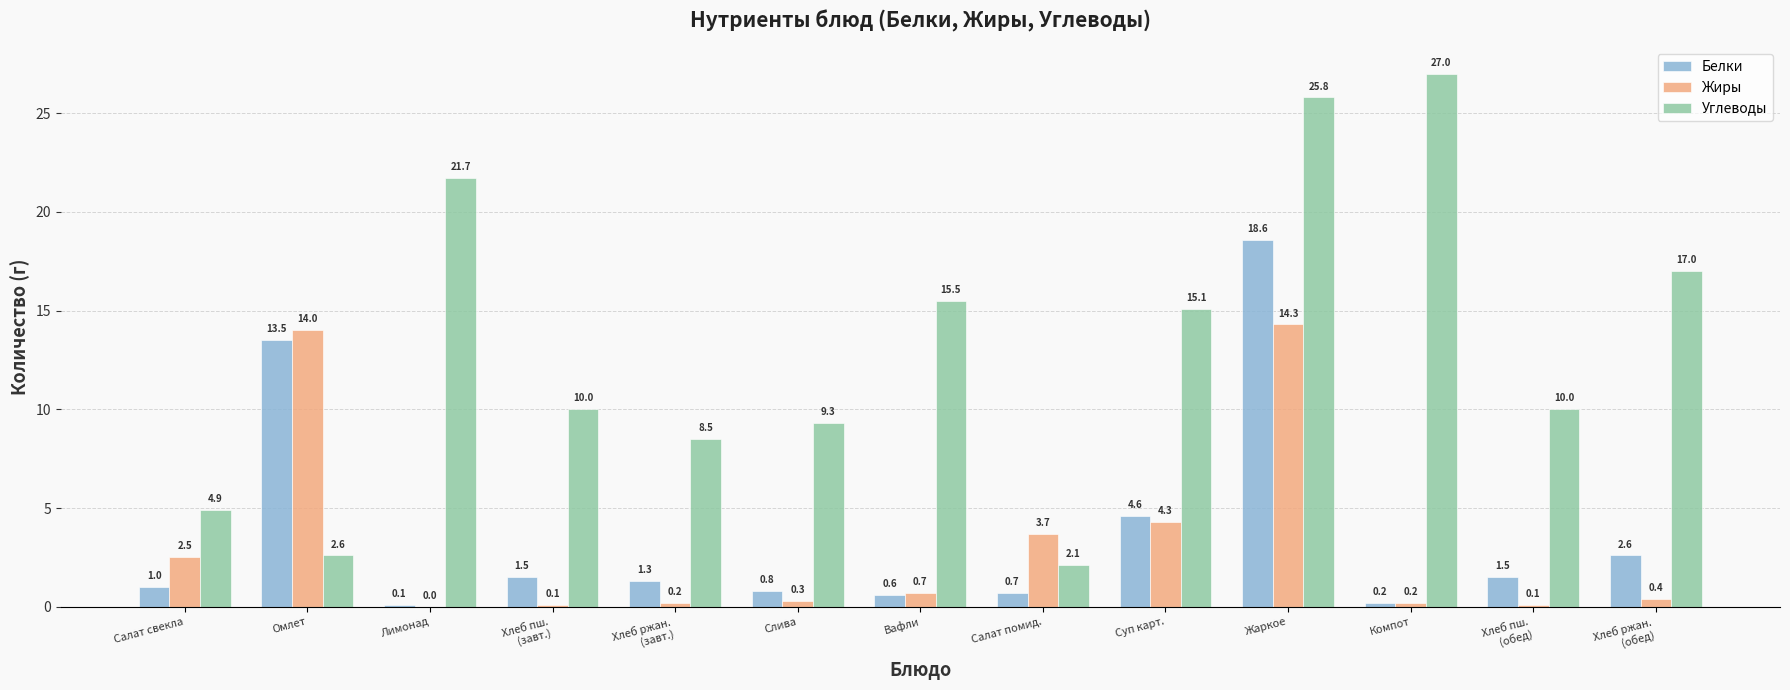

At which label is Белки closest to 9?

Суп карт.